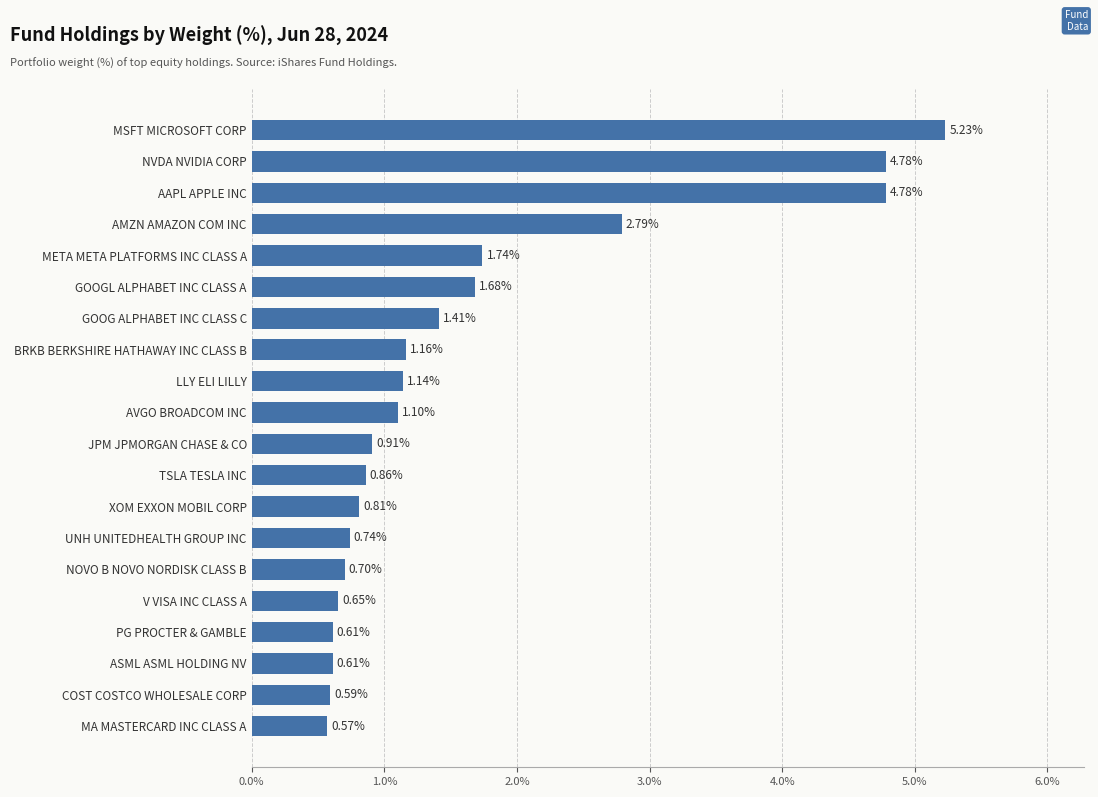

How many series are shown in this chart?

1